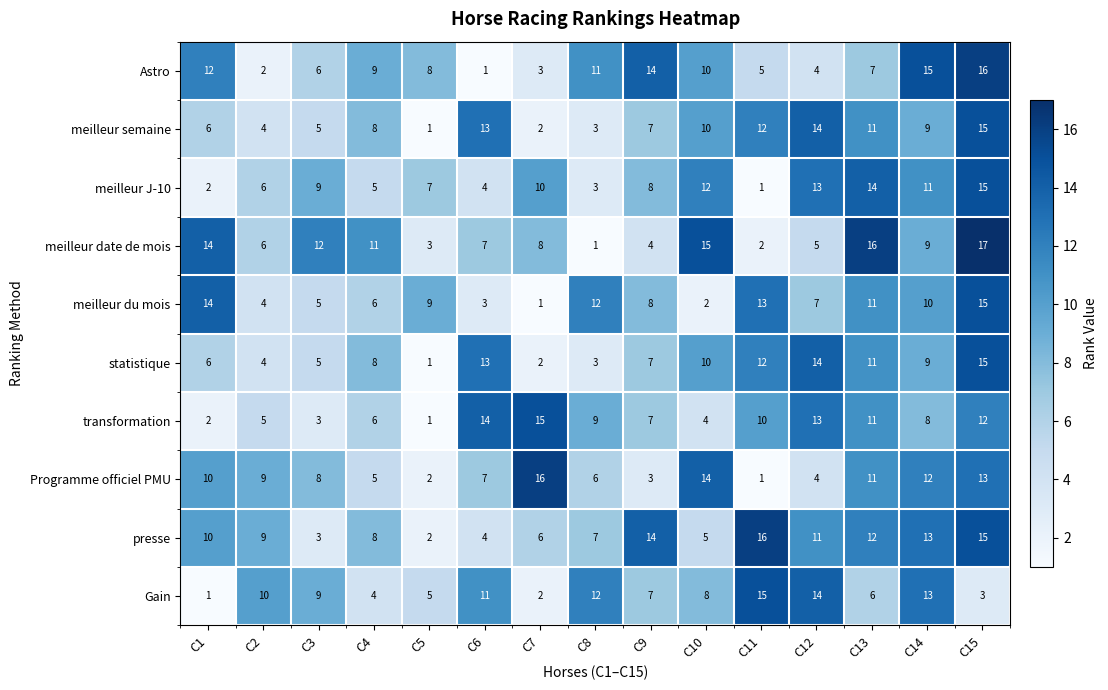

What is the sum of the meilleur J-10 values at C2 and C9?

14